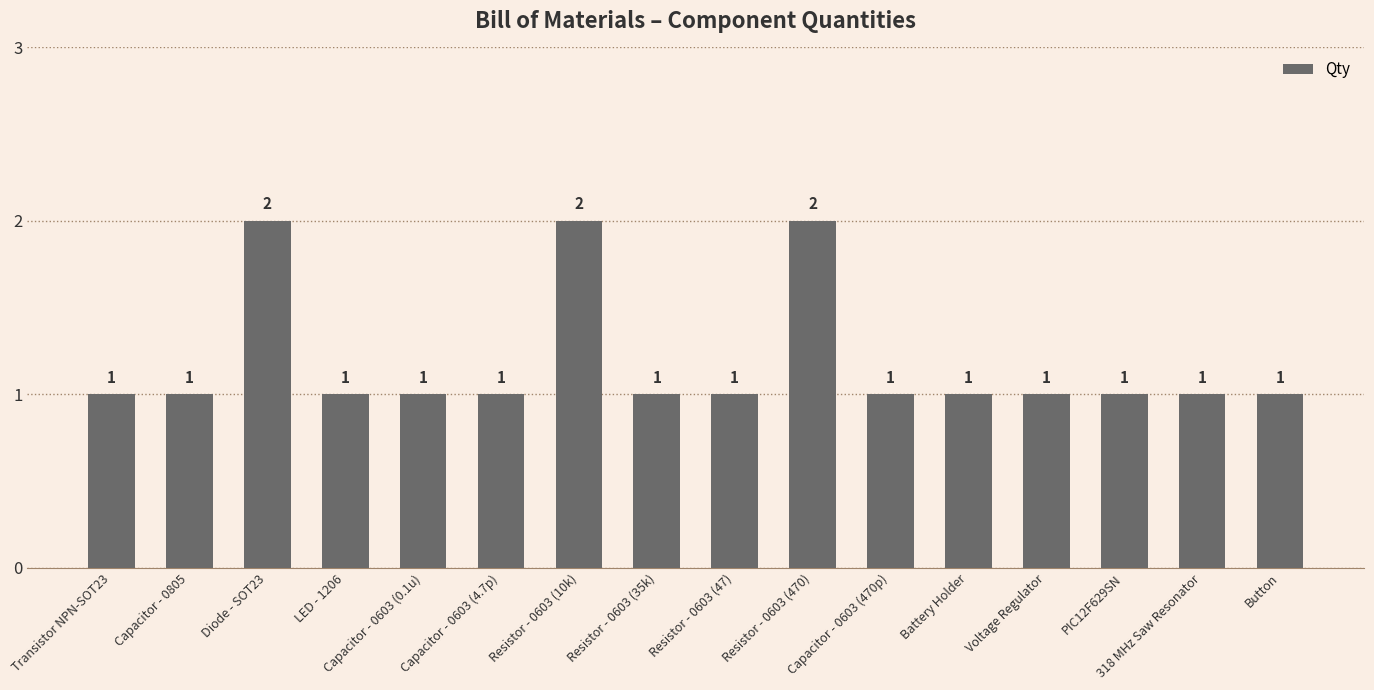

What is the label of the 7th bar from the left?

Resistor - 0603 (10k)